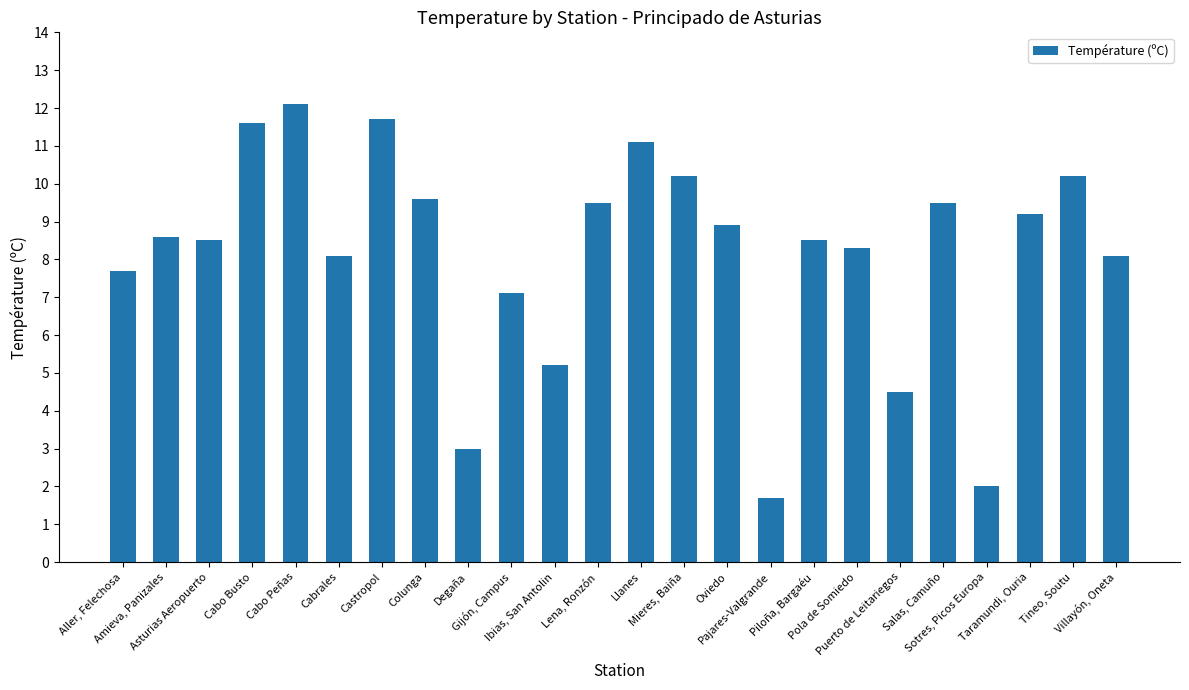

What is the value of the 14th bar from the left?

10.2